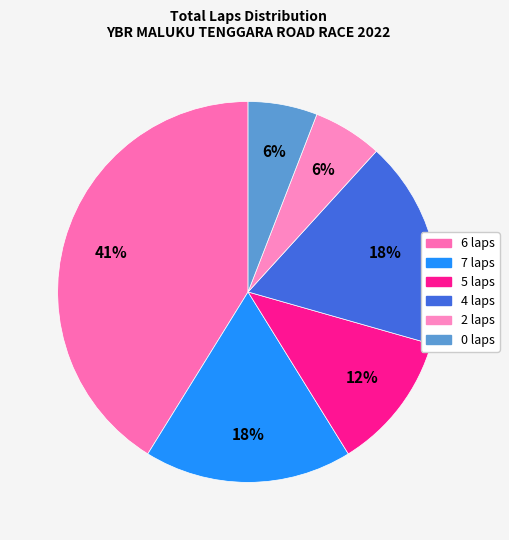

Count the number of slices in the pie.

6